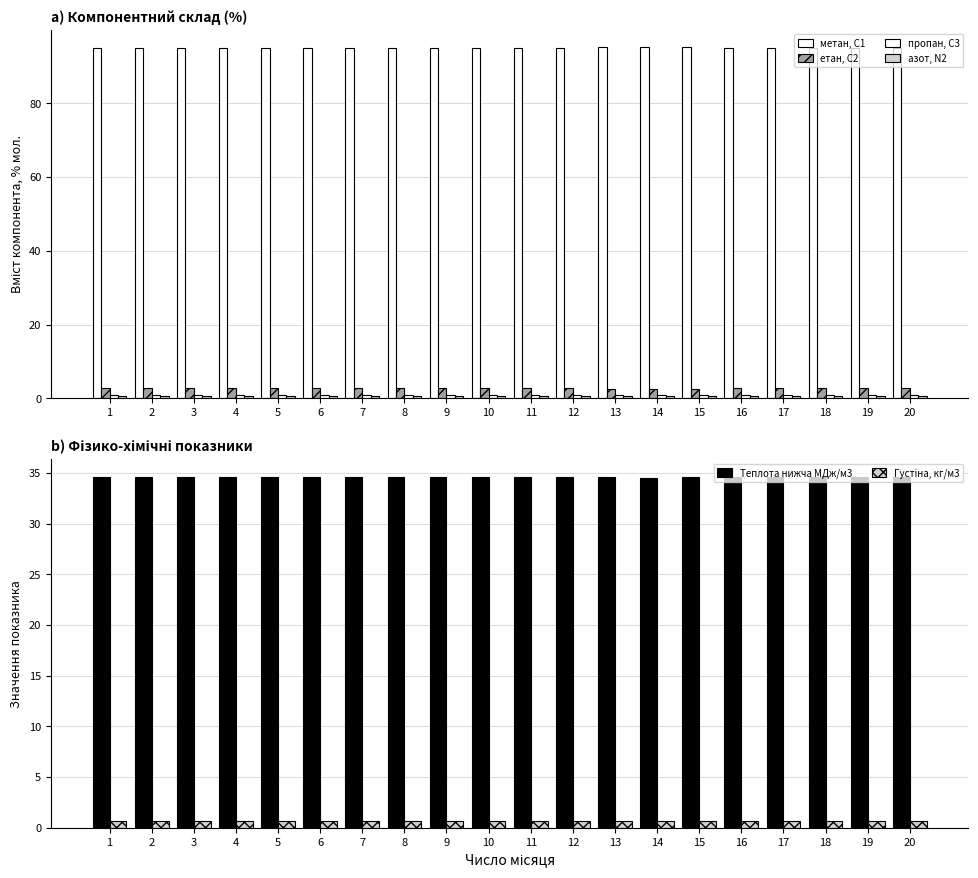

Where is пропан, С3 nearest to the value 0?

14